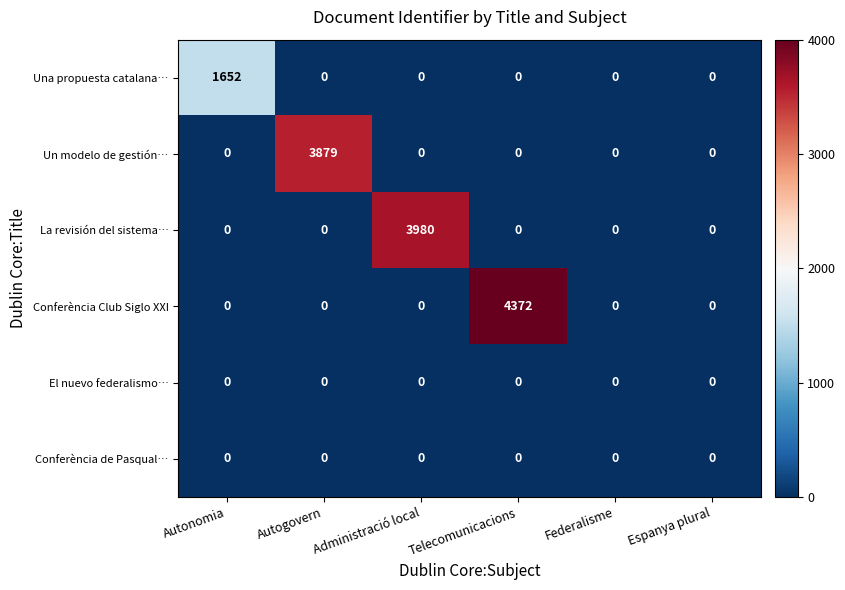

What is the spread (max minus min) of values at Telecomunicacions?

4372